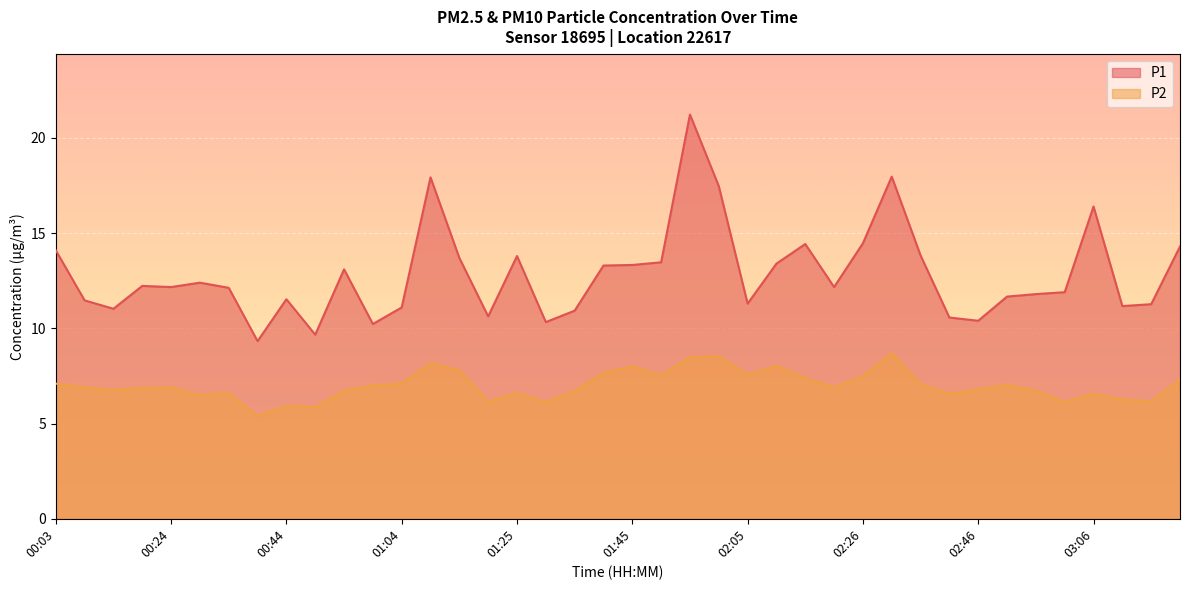

What are all the series names shown in the legend?

P1, P2